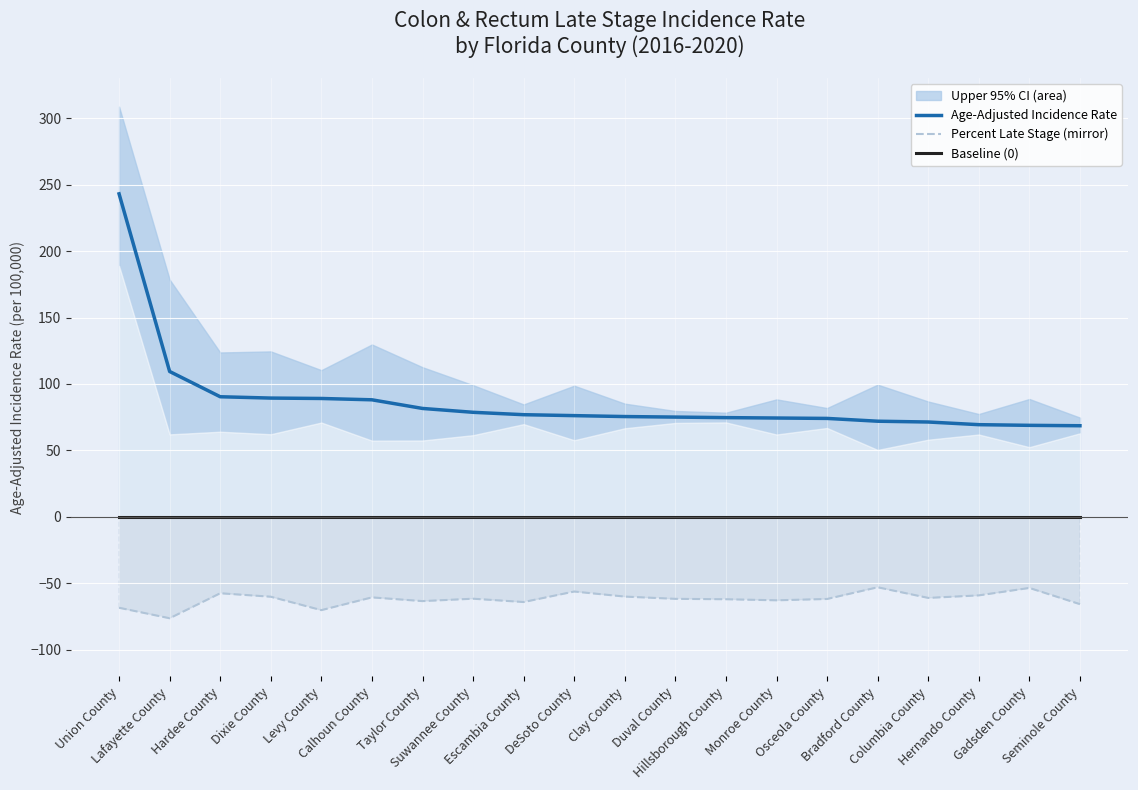

Reading left to right, what are all the values shown in this chart?

Age-Adjusted Incidence Rate: 243.0	109.4	90.4	89.4	89.1	88.1	81.6	78.7	76.9	76.2	75.5	75.1	74.7	74.4	74.1	72.0	71.4	69.4	68.9	68.6
Percent Late Stage (mirror): -68.3	-76.2	-57.4	-60.0	-70.1	-60.5	-63.3	-61.5	-64.0	-56.1	-59.9	-61.6	-61.9	-62.7	-61.7	-52.9	-60.9	-59.0	-53.4	-65.6
Baseline (0): 0.0	0.0	0.0	0.0	0.0	0.0	0.0	0.0	0.0	0.0	0.0	0.0	0.0	0.0	0.0	0.0	0.0	0.0	0.0	0.0